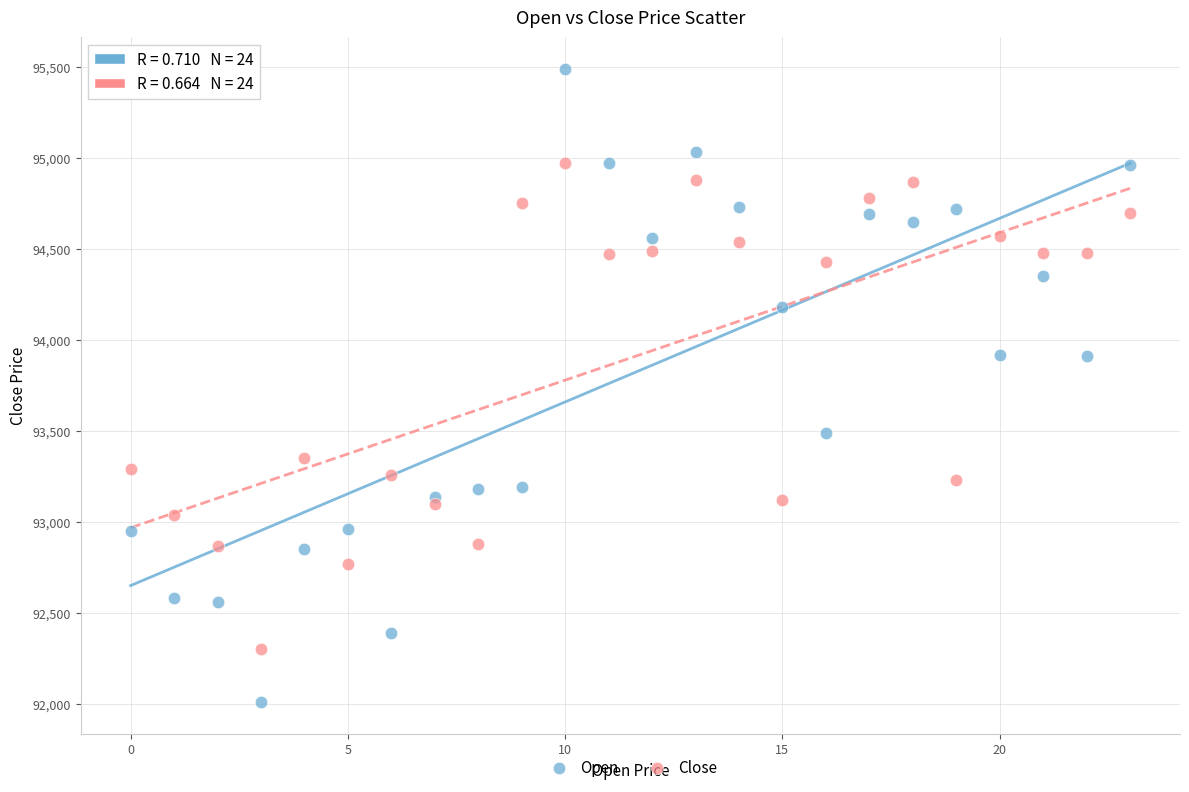

Across all data points, what is the range of Y values (max minus min)?

3480